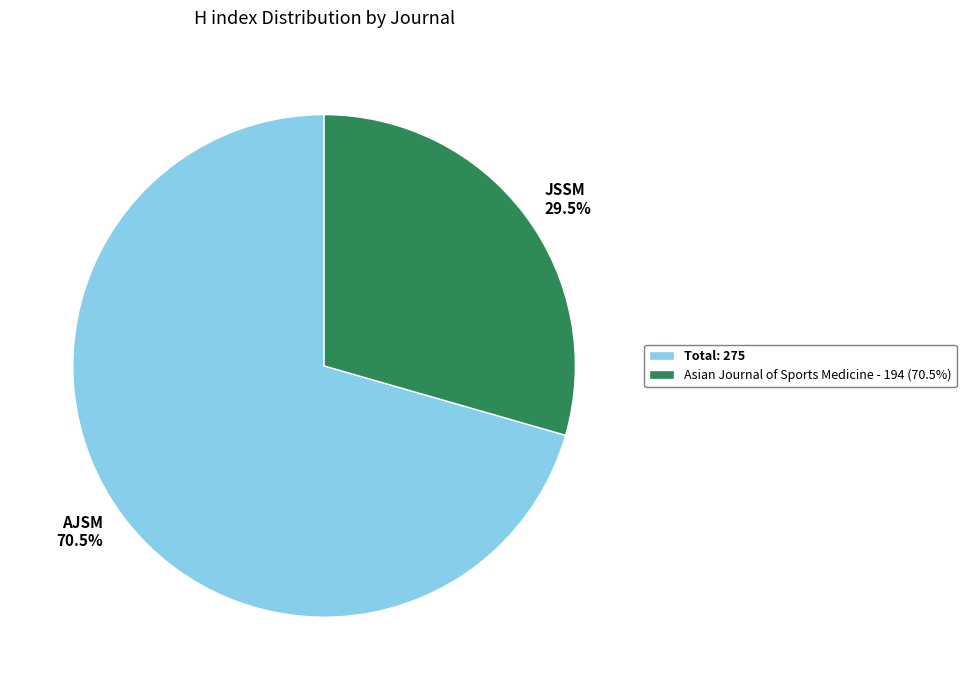

Combined, do AJSM 70.5% and JSSM 29.5% account for over 50%?

Yes